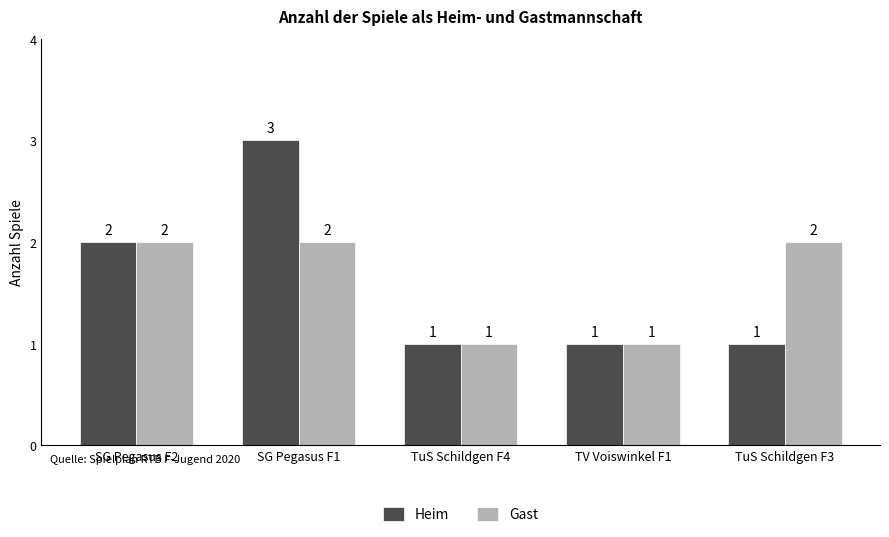

At which category is the sum across all series the highest?

SG Pegasus F1